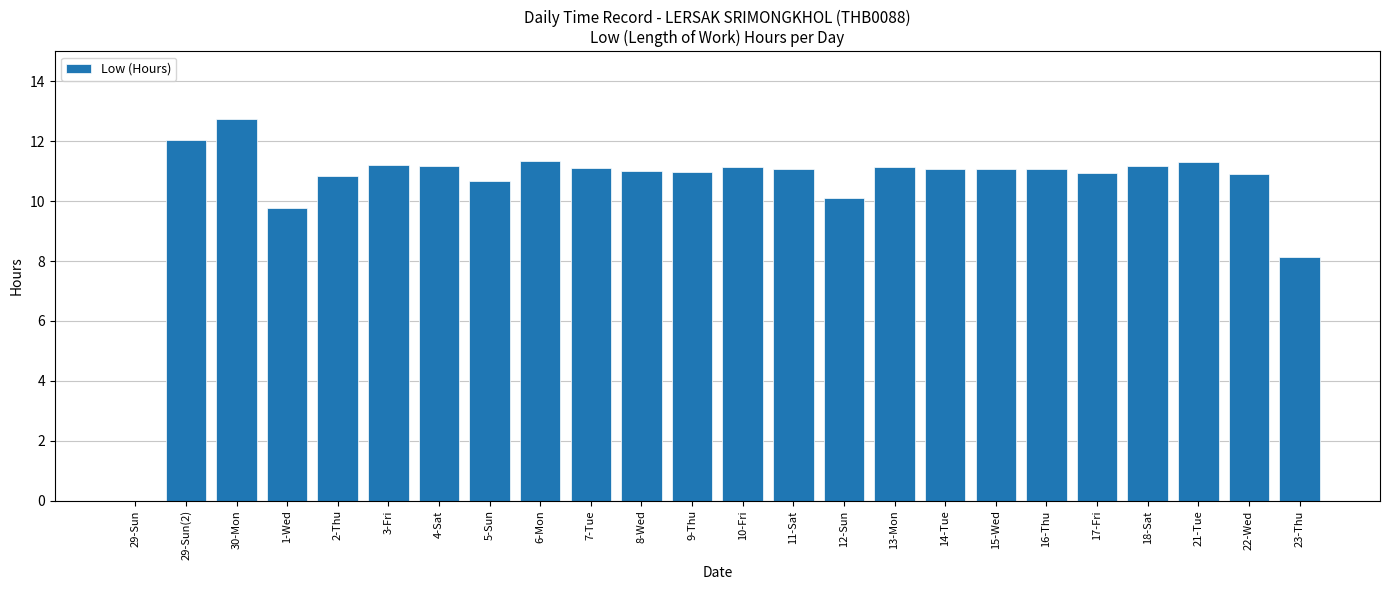

What is the sum of the values at 30-Mon and 21-Tue?

24.0